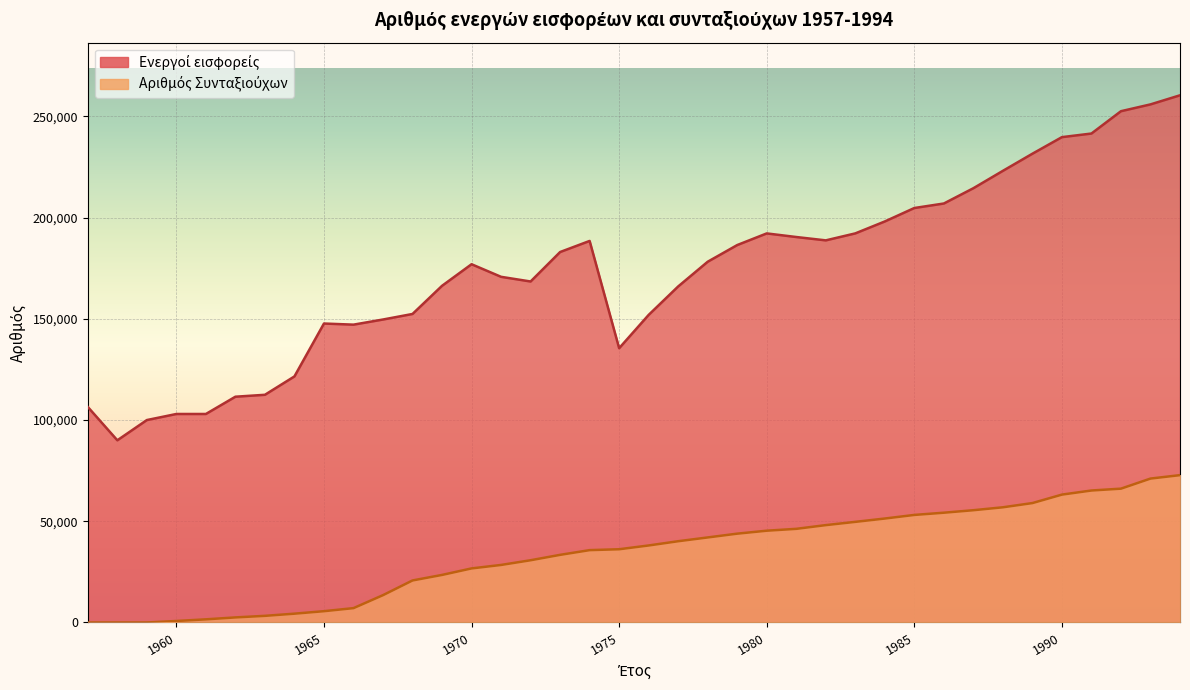

At which label is Ενεργοί εισφορείς closest to 175211?

1970